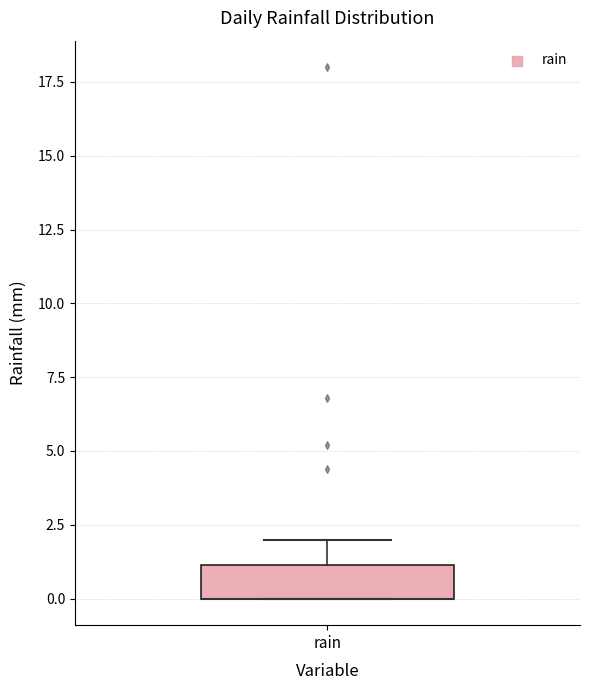

Where does the upper whisker of the box for rain end on the y-axis? The values are not printed on the chart, so give them approximately, as read against the axis.

2